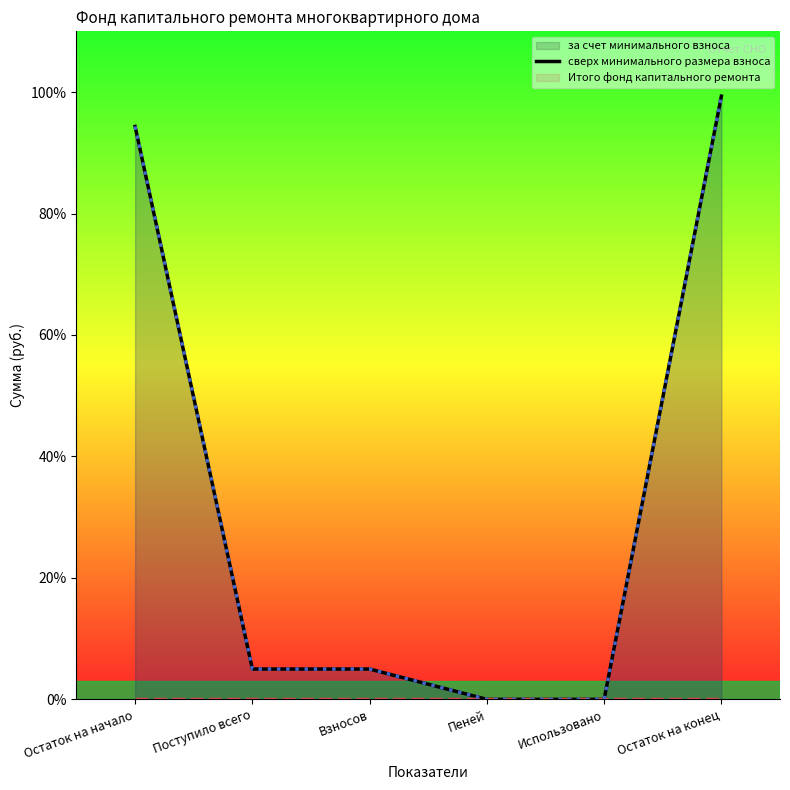

Which category has the highest value in the за счет минимального взноса (line) series?

Остаток на конец